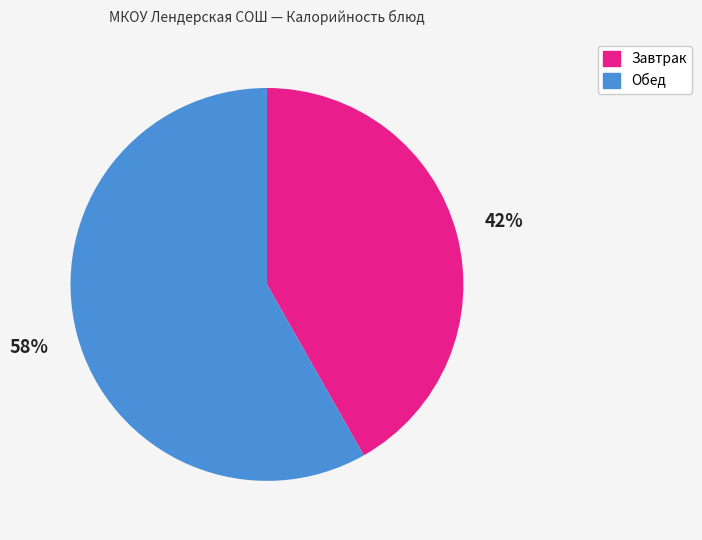

Do Обед and Завтрак together represent more than half of the pie?

Yes